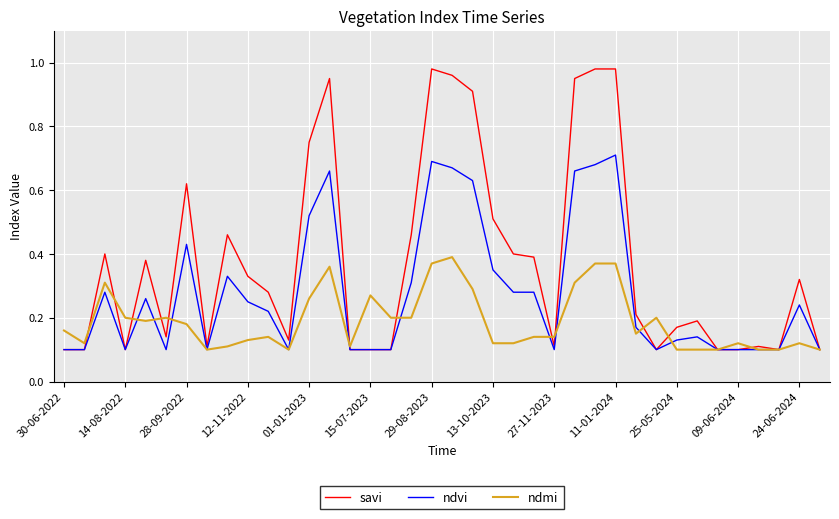

What is the sum of all ndmi values?

7.2